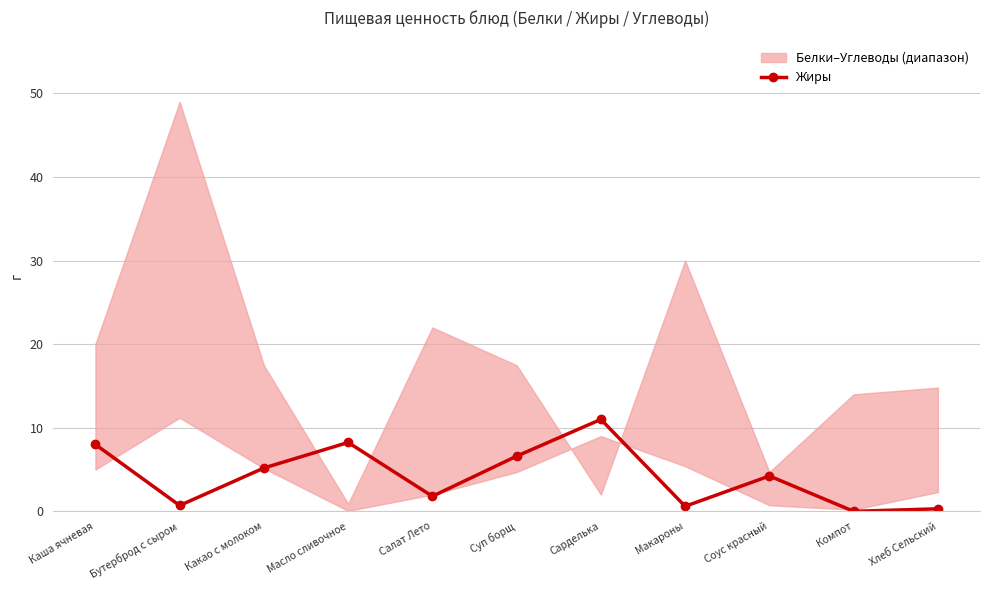

How many lines are shown in the chart?

1